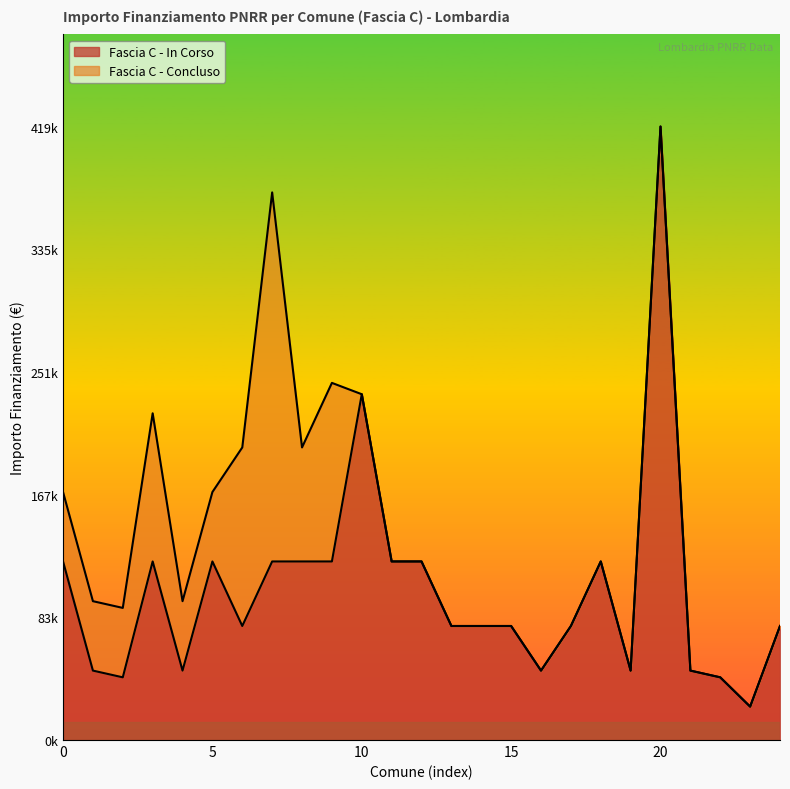

What position from the right is Fuipiano?

3